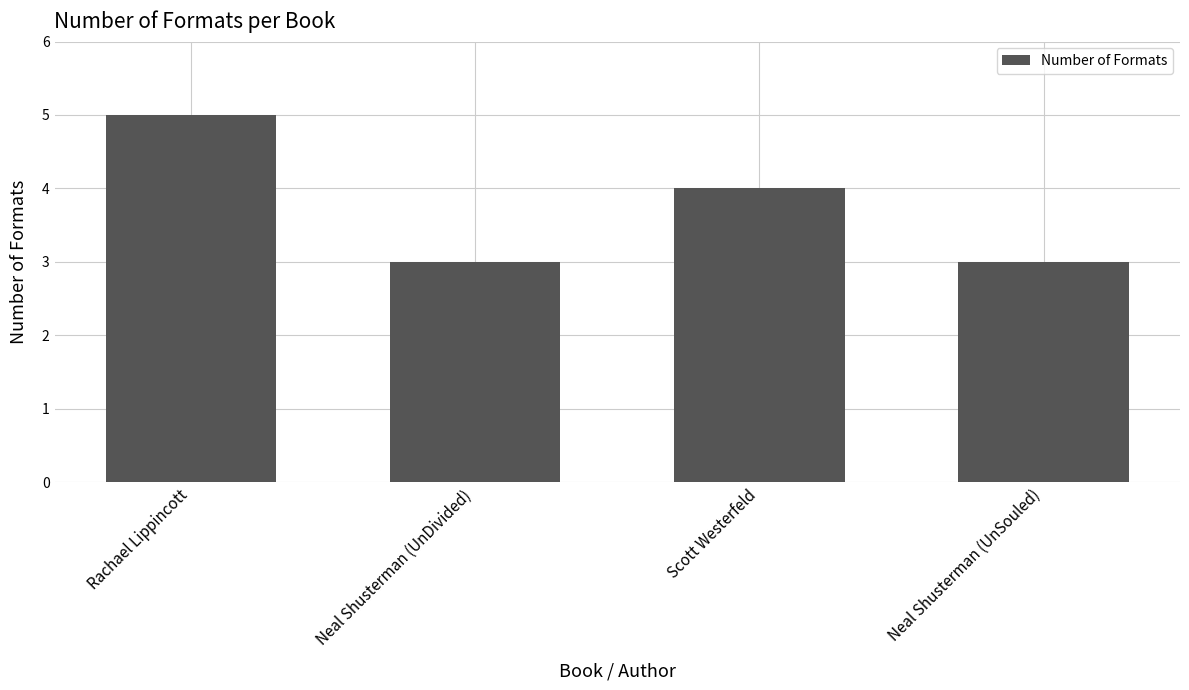

What is the average value?

4